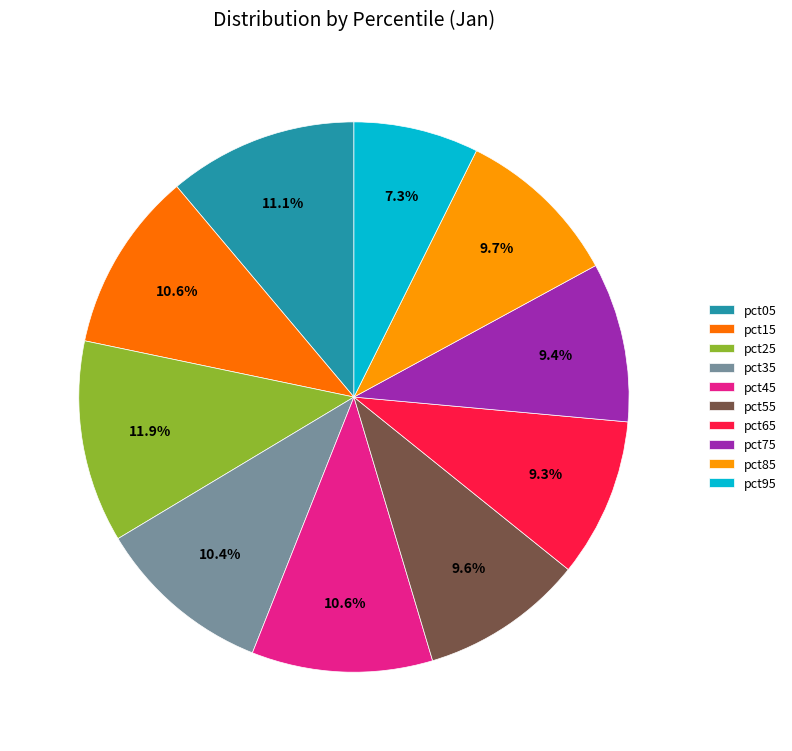

To the nearest percent, what is the combined percentage of pct45 and pct65?

20%